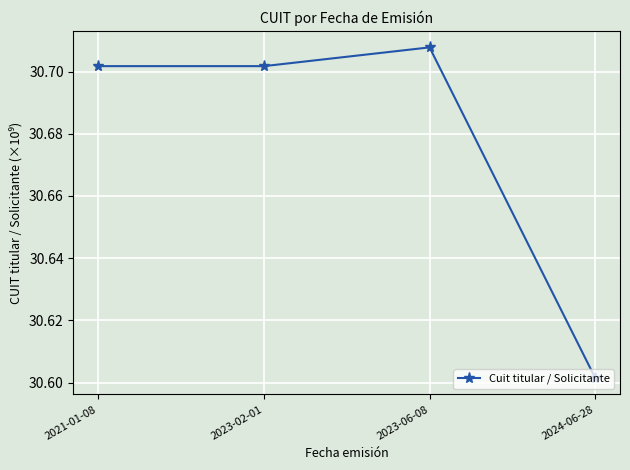

What is the sum of all values?

122.7